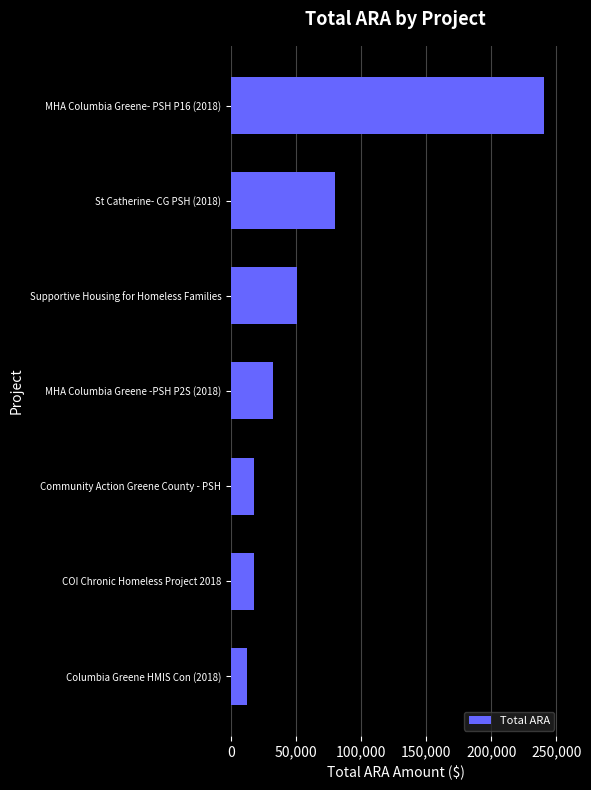

Approximately how many times larger is the value at MHA Columbia Greene- PSH P16 (2018) compared to Columbia Greene HMIS Con (2018)?

19.9